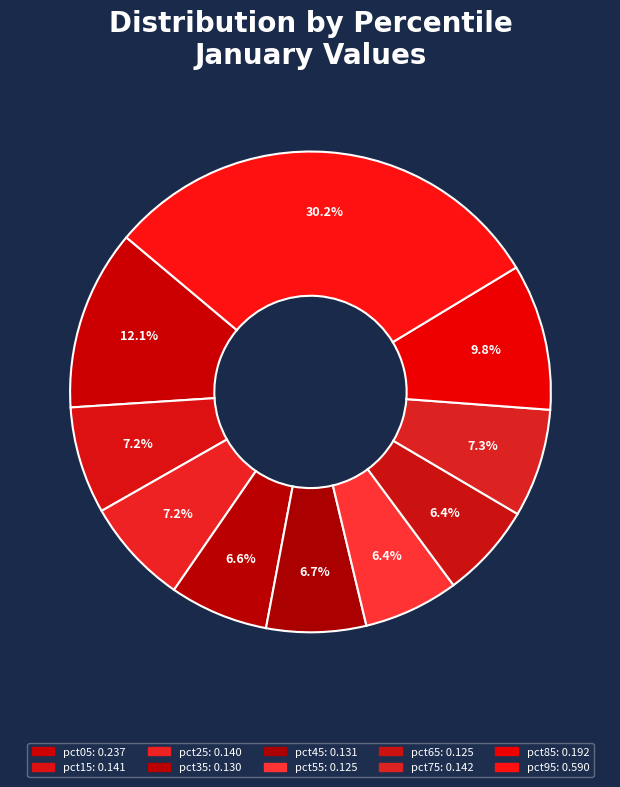

How many slices are in this pie chart?

10